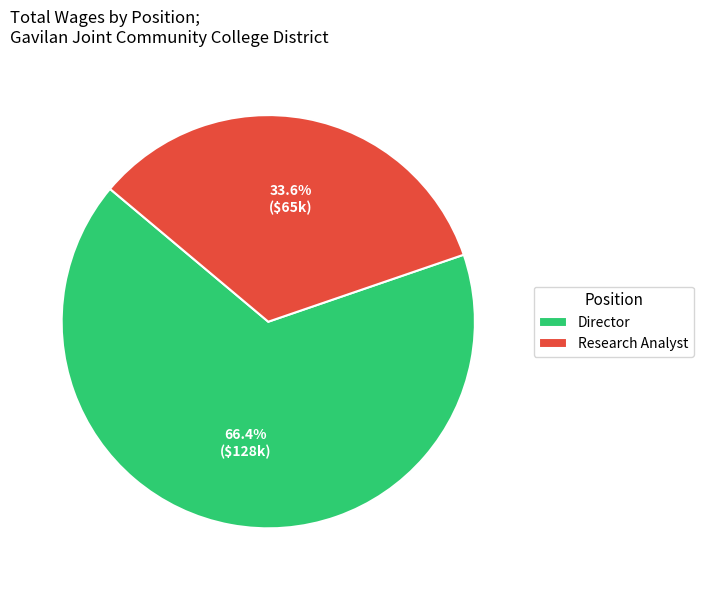

To the nearest percent, what is the difference between the largest and smallest slice percentages?

33%